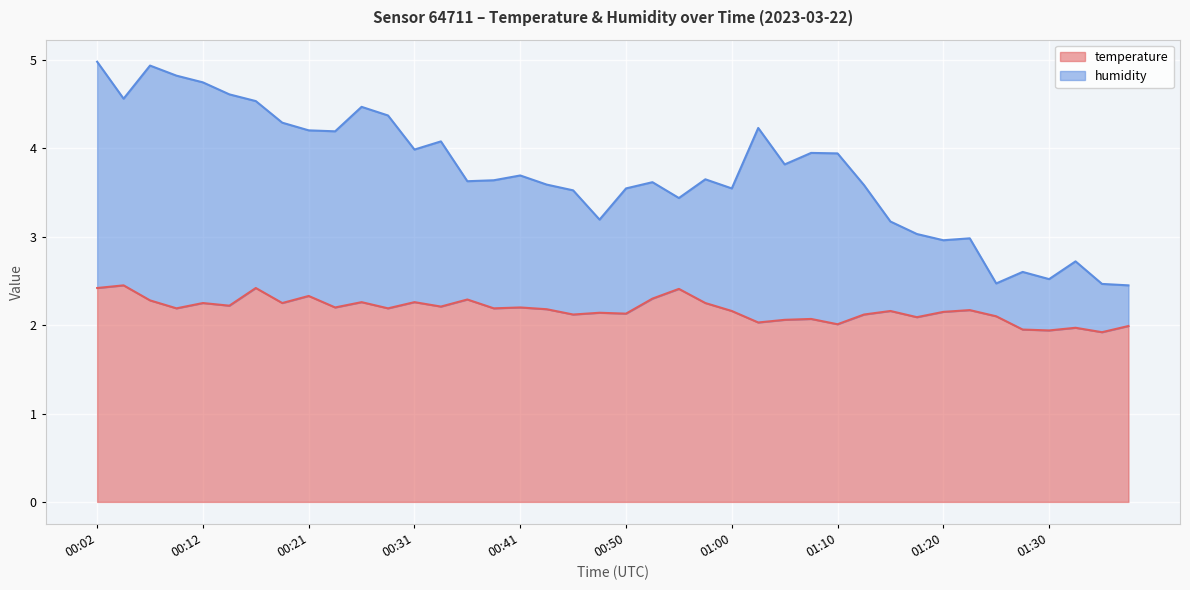

Reading left to right, what are all the values shown in this chart?

temperature: 00:02=2.4	00:04=2.5	00:07=2.3	00:09=2.2	00:12=2.2	00:14=2.2	00:16=2.4	00:19=2.2	00:21=2.3	00:24=2.2	00:26=2.3	00:29=2.2	00:31=2.3	00:33=2.2	00:36=2.3	00:38=2.2	00:41=2.2	00:43=2.2	00:46=2.1	00:48=2.1	00:50=2.1	00:53=2.3	00:55=2.4	00:58=2.2	01:00=2.2	01:03=2.0	01:05=2.1	01:08=2.1	01:10=2.0	01:13=2.1	01:15=2.2	01:17=2.1	01:20=2.1	01:22=2.2	01:25=2.1	01:27=1.9	01:30=1.9	01:32=2.0	01:34=1.9	01:37=2.0
humidity: 00:02=5.0	00:04=4.6	00:07=4.9	00:09=4.8	00:12=4.7	00:14=4.6	00:16=4.5	00:19=4.3	00:21=4.2	00:24=4.2	00:26=4.5	00:29=4.4	00:31=4.0	00:33=4.1	00:36=3.6	00:38=3.6	00:41=3.7	00:43=3.6	00:46=3.5	00:48=3.2	00:50=3.5	00:53=3.6	00:55=3.4	00:58=3.6	01:00=3.5	01:03=4.2	01:05=3.8	01:08=3.9	01:10=3.9	01:13=3.6	01:15=3.2	01:17=3.0	01:20=3.0	01:22=3.0	01:25=2.5	01:27=2.6	01:30=2.5	01:32=2.7	01:34=2.5	01:37=2.5